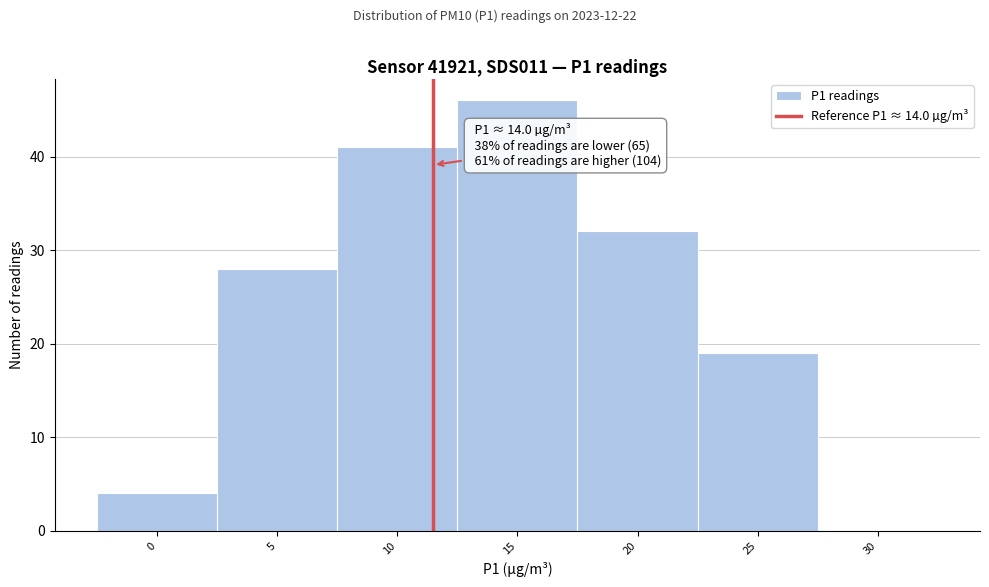

Reading right to left, what are all the values shown in this chart?

30=0	25=19	20=32	15=46	10=41	5=28	0=4